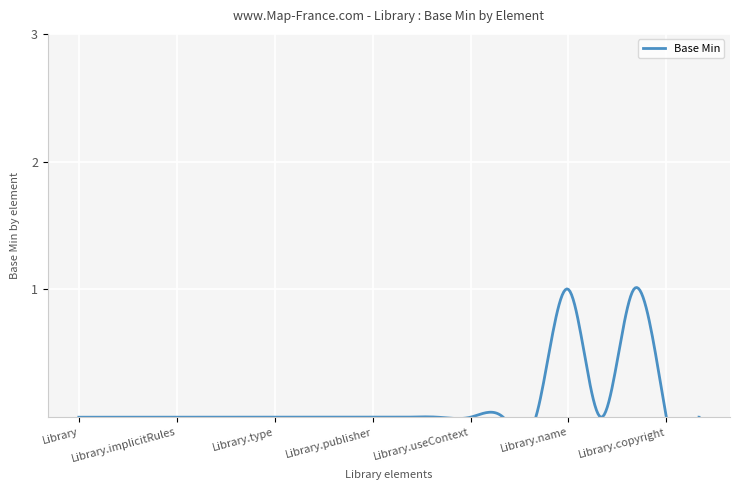

What is the greatest value displayed?

1